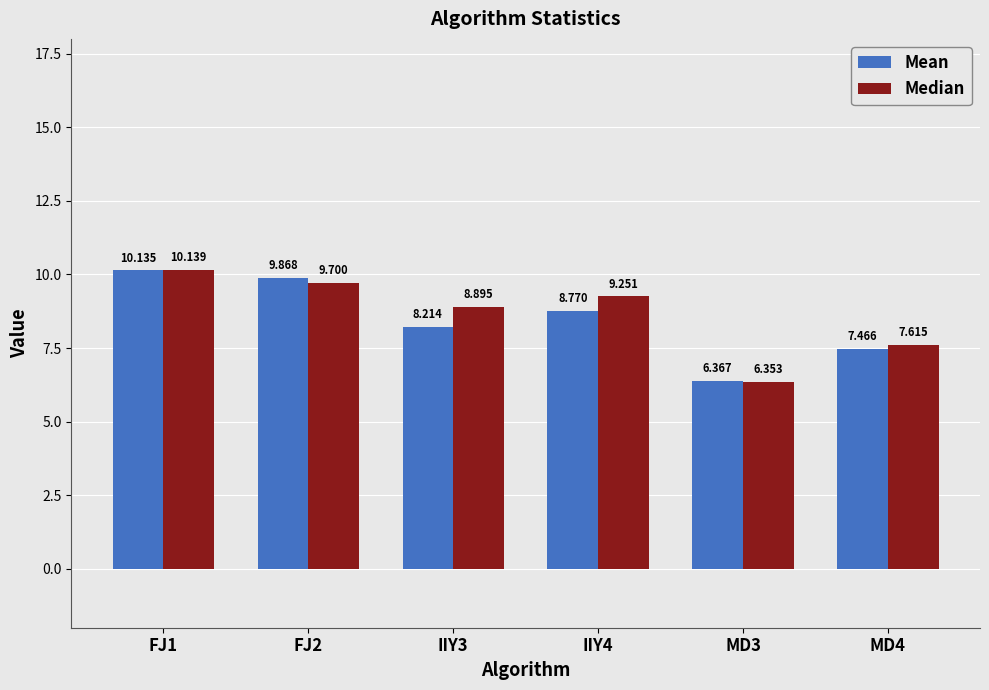

Is it true that Mean equals 4.8 at IIY3?

False